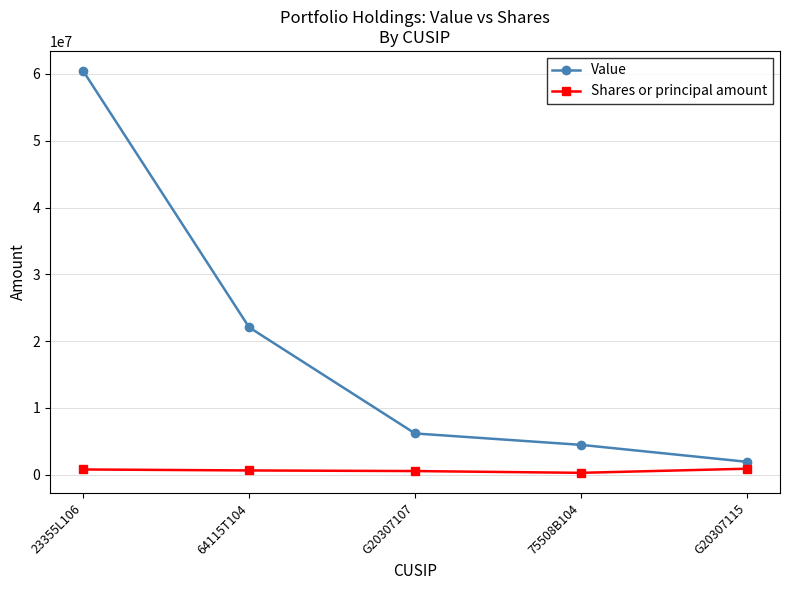

Which series has the widest spread of values?

Value